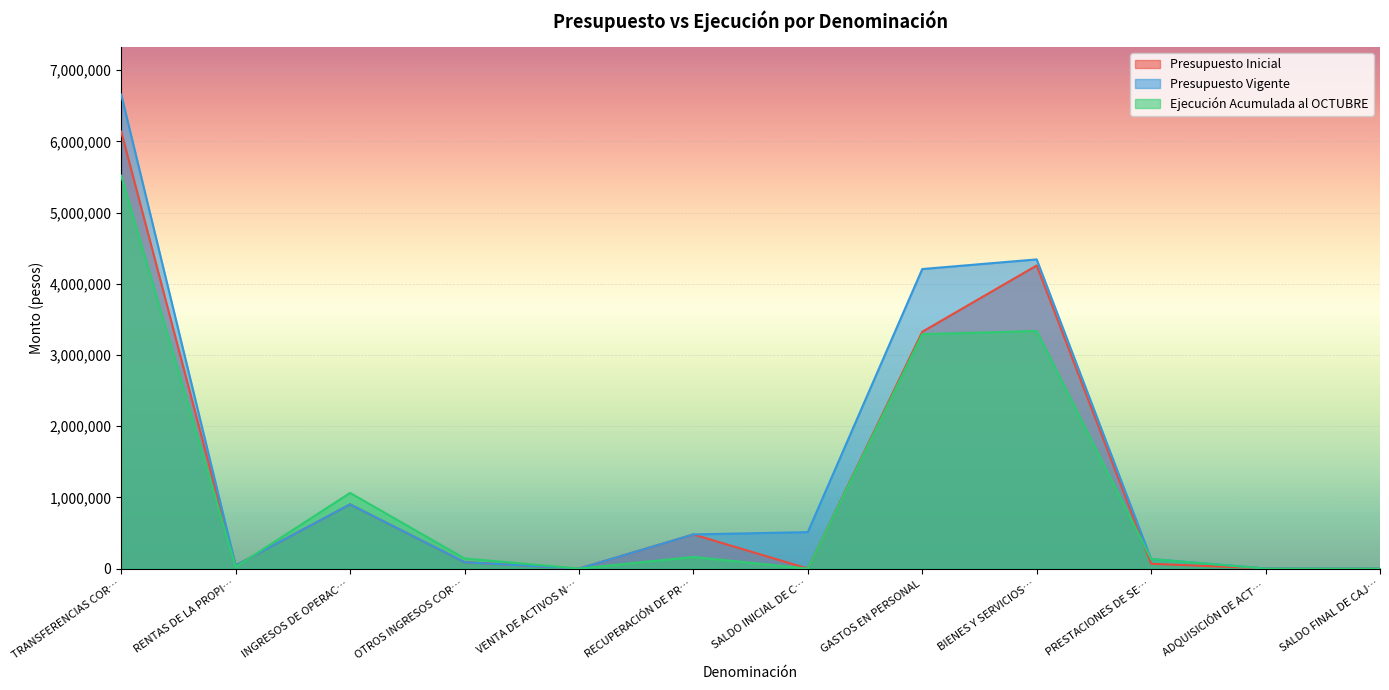

The value of Ejecución Acumulada al OCTUBRE at SALDO FINAL DE CAJ… is 0. True or false?

True